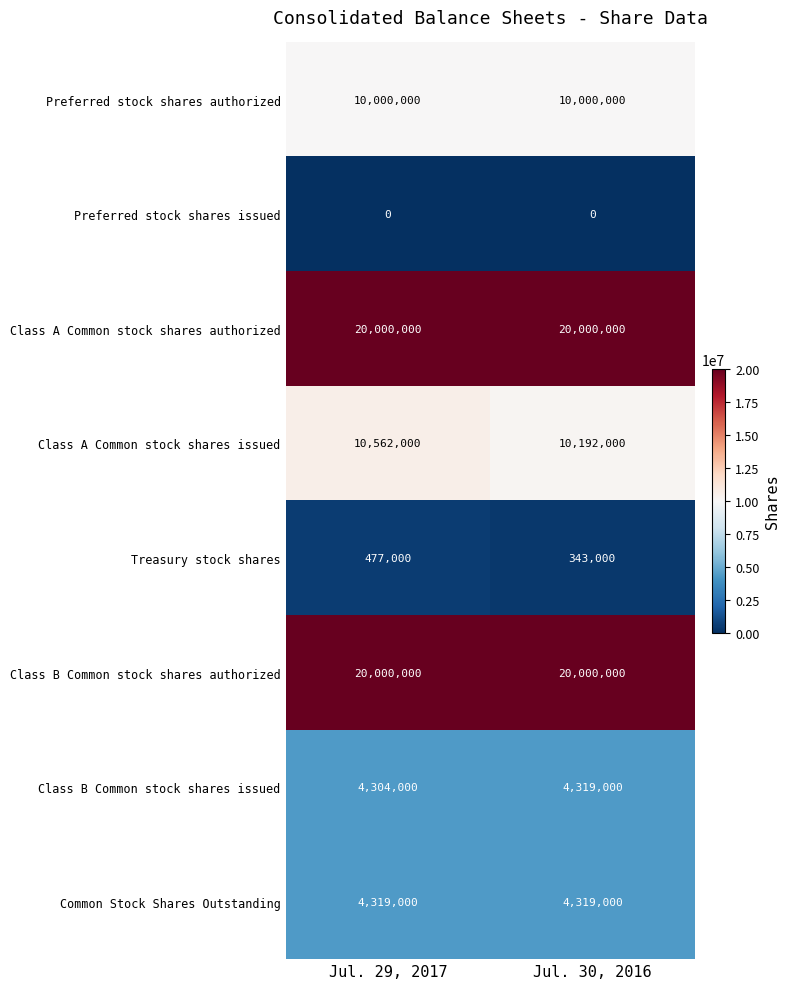

At how many categories does at least one series exceed 6221901?

2